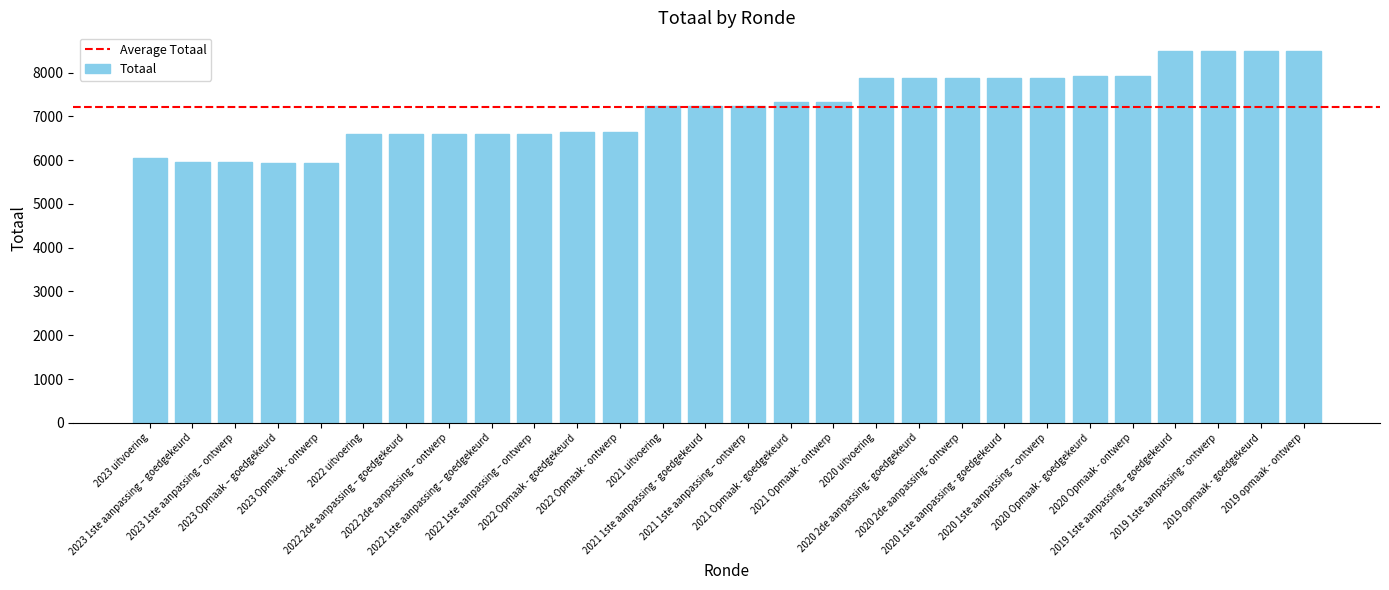

What is the difference between the maximum and minimum values?

2560